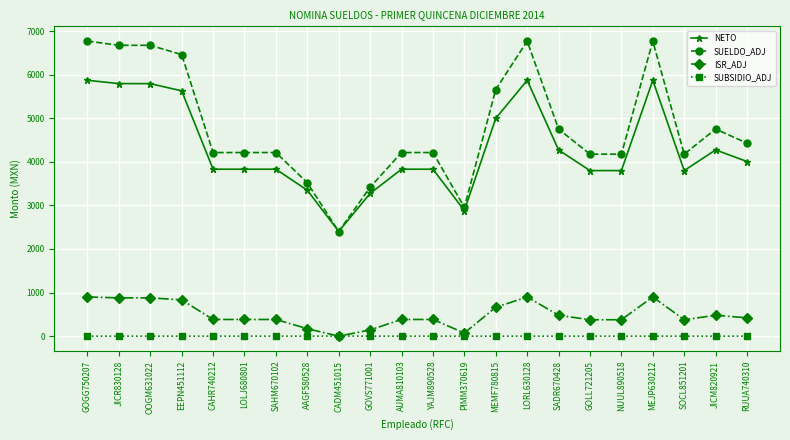

How many data points does each series have?

22